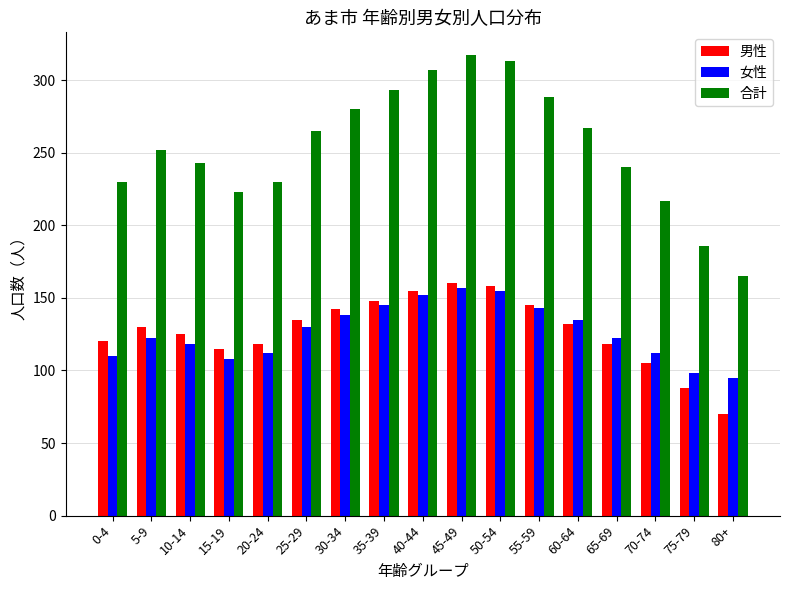

True or false: 女性 has a value of 138 at 30-34.

True